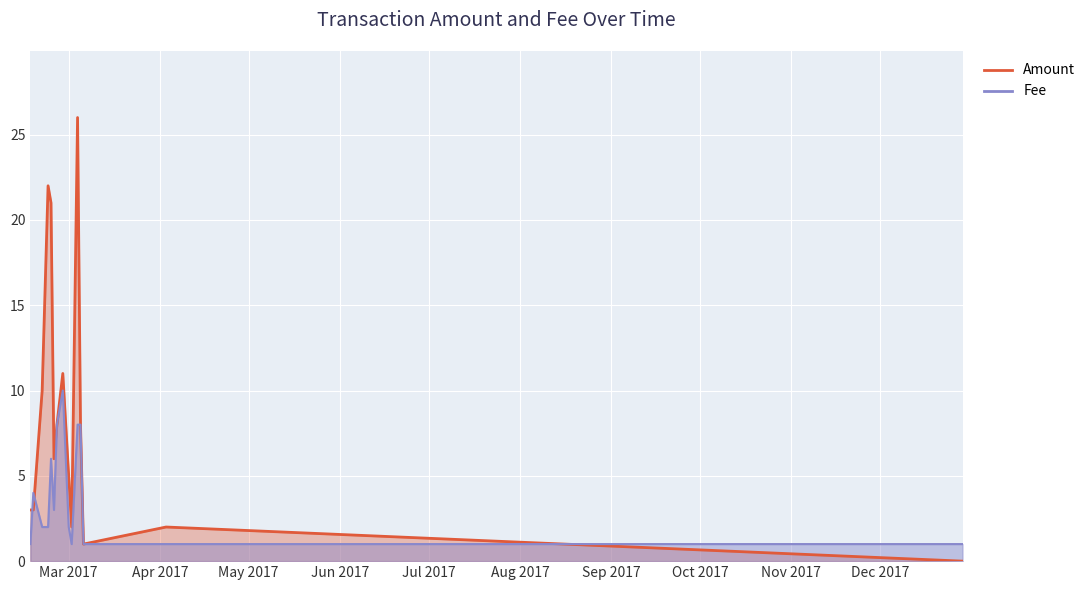

At how many categories does at least one series exceed 17?

3